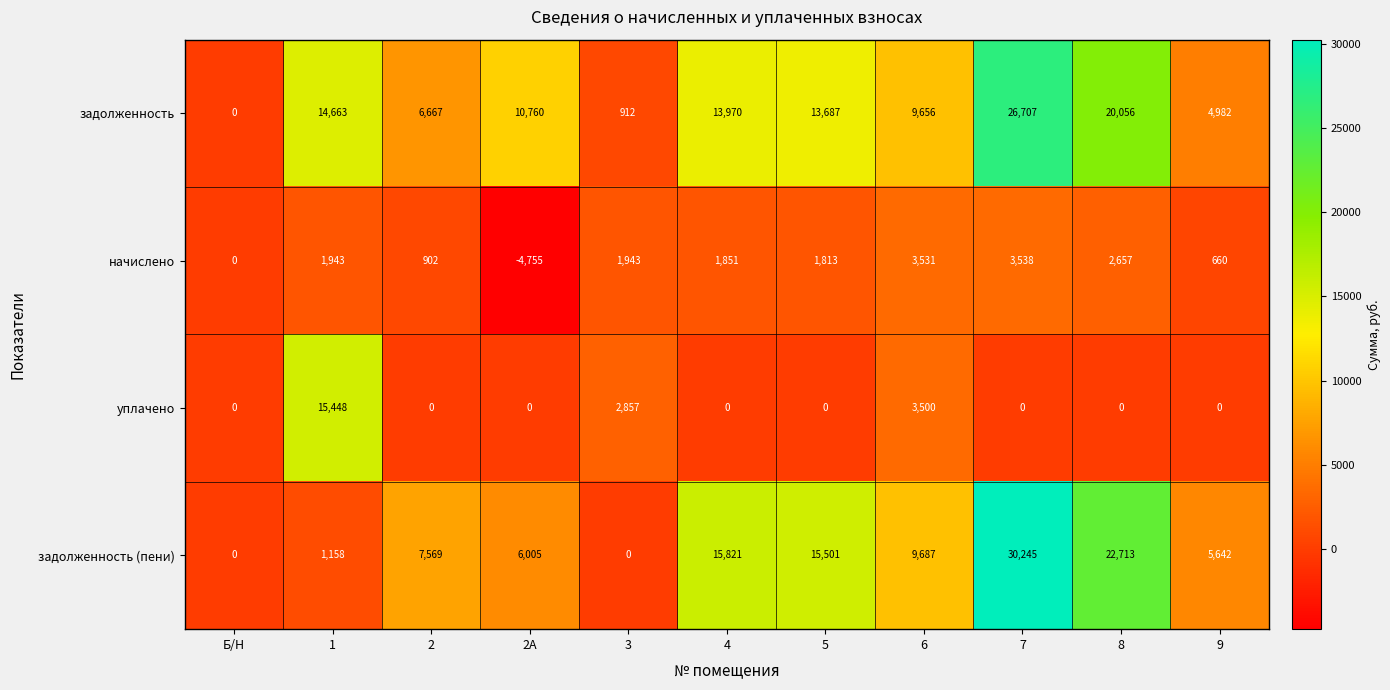

Which label corresponds to the smallest value in the chart?

2А